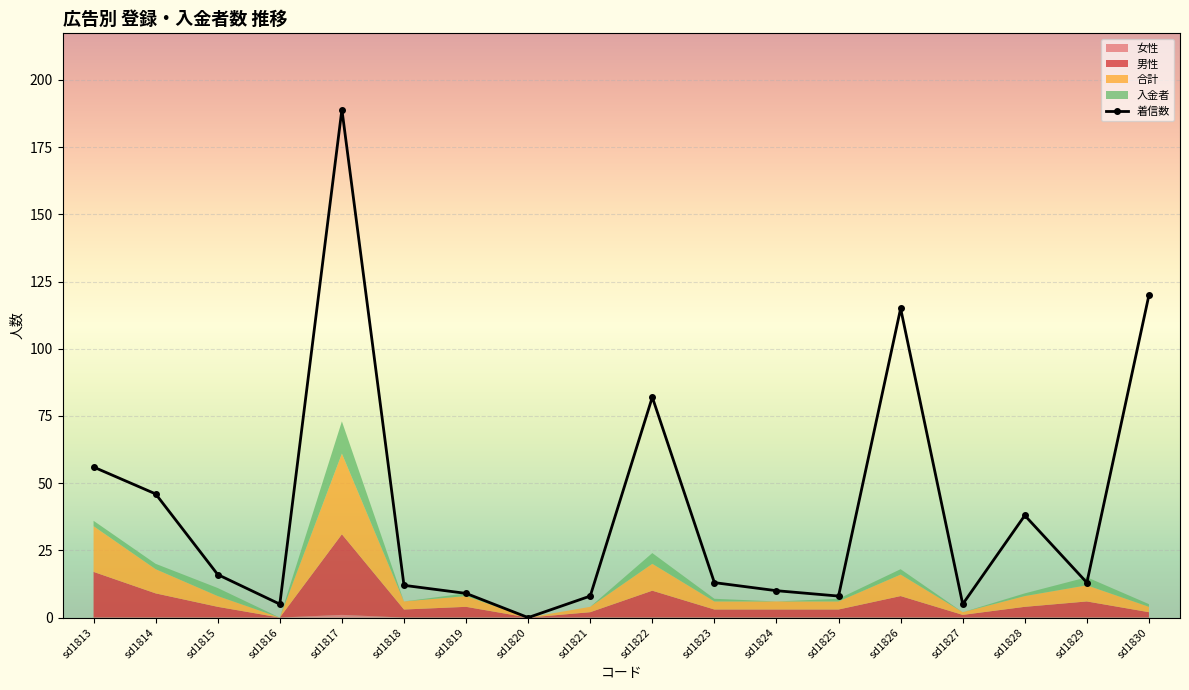

Which series changed the most between sd1821 and sd1830?

着信数